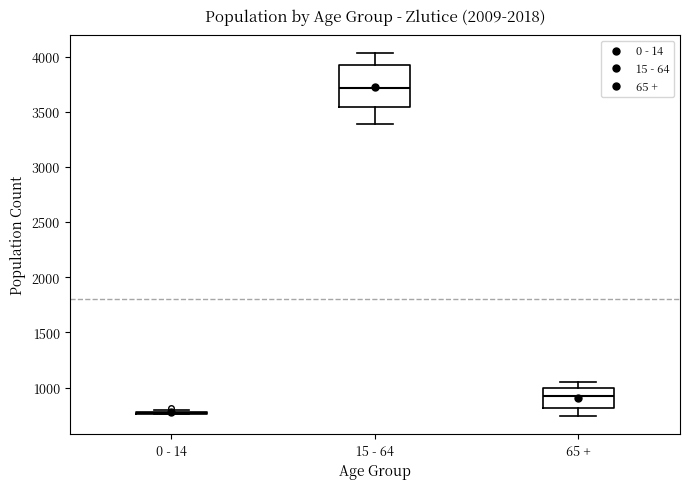

Reading left to right, transcribe this box plot: for each box, give where its median line is, the range the box spans, and where its two whiskers end, as read against the y-axis. The values are not printed on the chart, so give them approximately, as read against the axis.

0 - 14: box collapsed to a line at 750, whiskers 750 to 800
15 - 64: median 3700, box 3550 to 3900, whiskers 3400 to 4050
65 +: median 900, box 800 to 1000, whiskers 750 to 1050